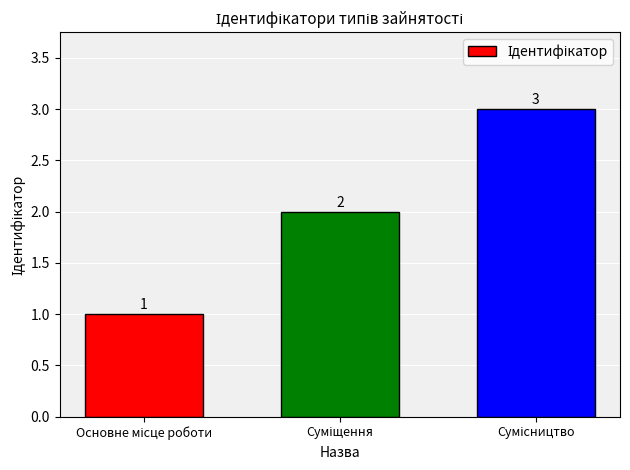

What is the value of the 1st bar from the left?

1